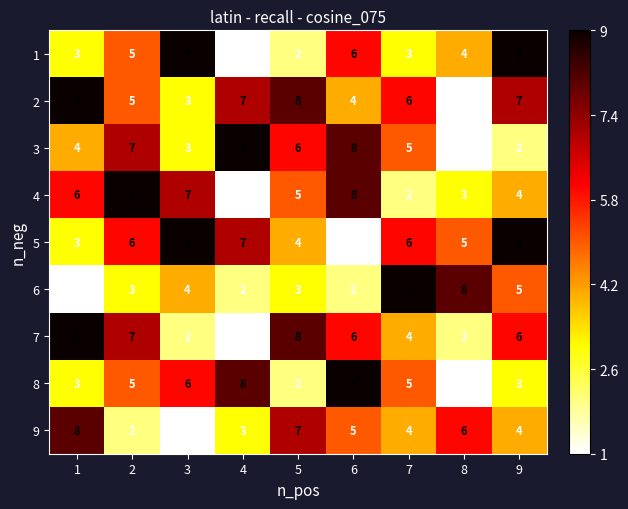

What is the difference between the highest and lowest values at 5?

6